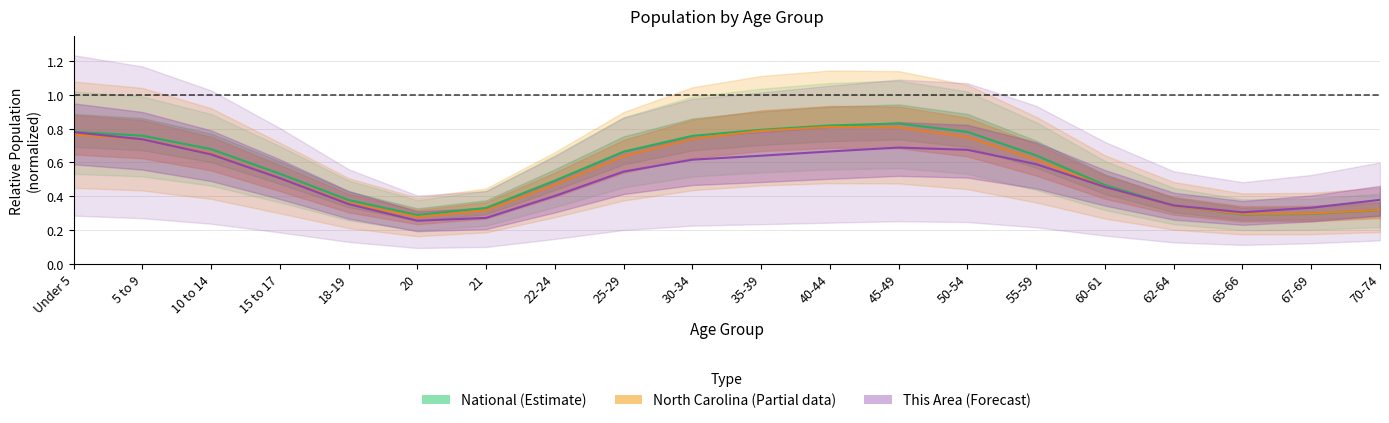

What is the difference between the maximum and minimum values in the North Carolina (Partial) series?

0.5